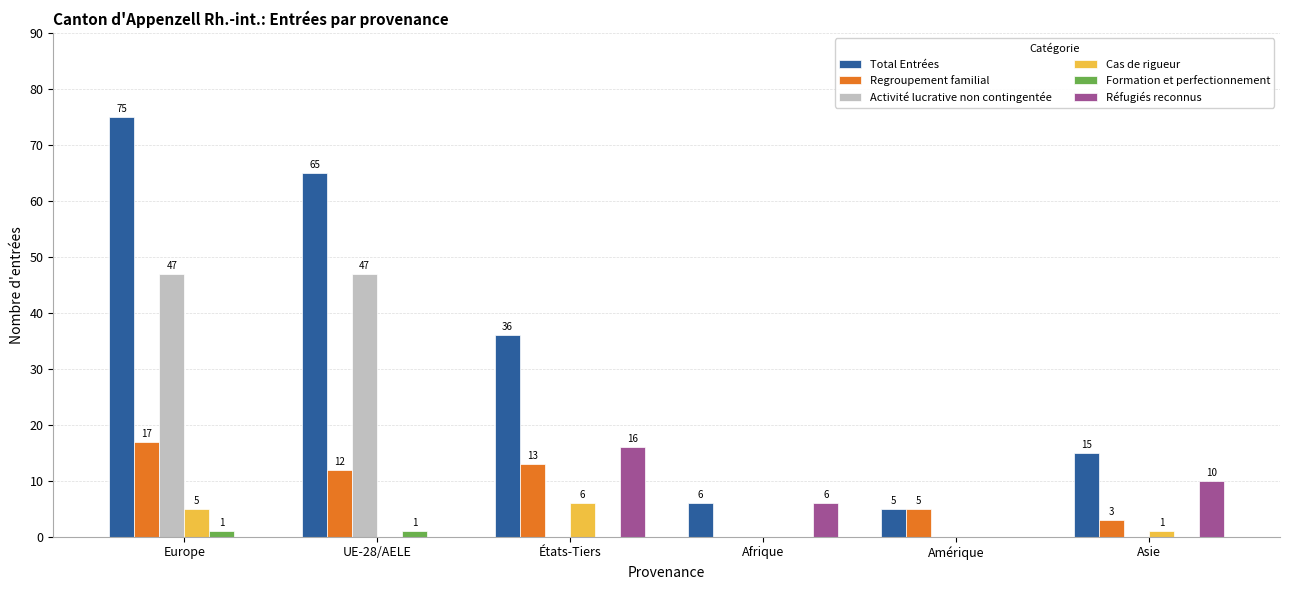

At which label does Réfugiés reconnus reach its peak?

États-Tiers